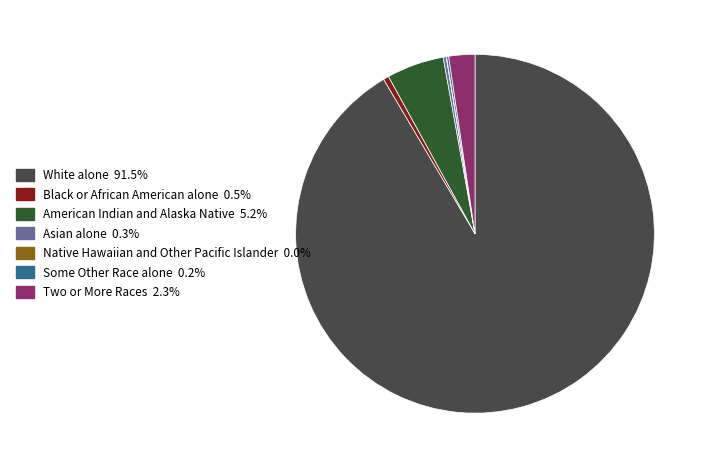

Is the sum of Two or More Races and White alone greater than half?

Yes